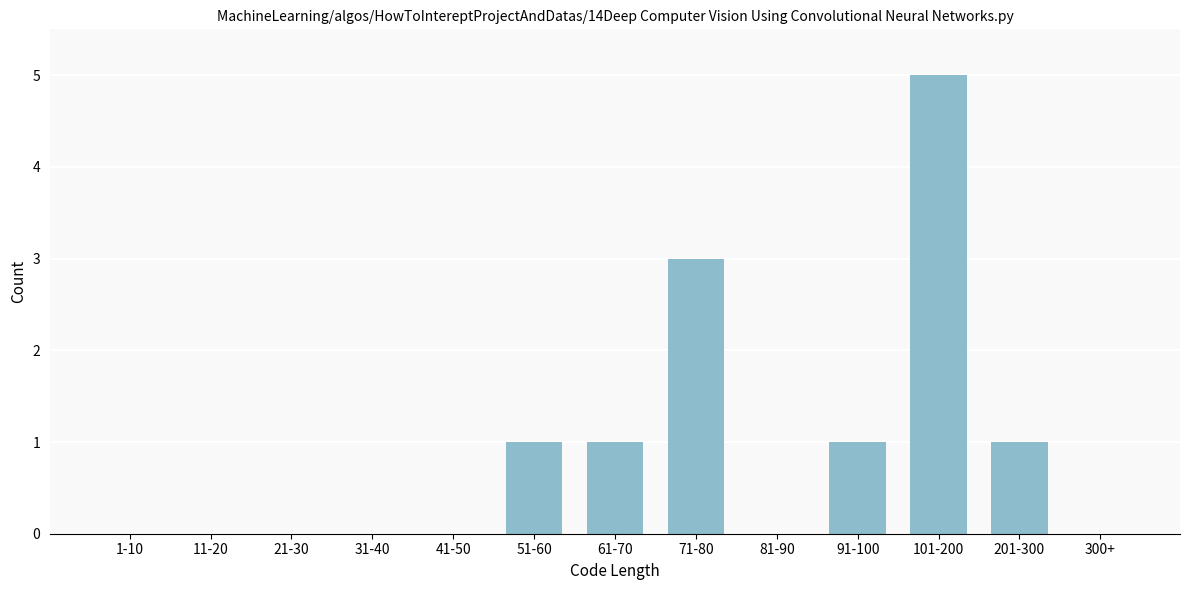

Reading right to left, list all the values displayed in this chart.

300+=0	201-300=1	101-200=5	91-100=1	81-90=0	71-80=3	61-70=1	51-60=1	41-50=0	31-40=0	21-30=0	11-20=0	1-10=0